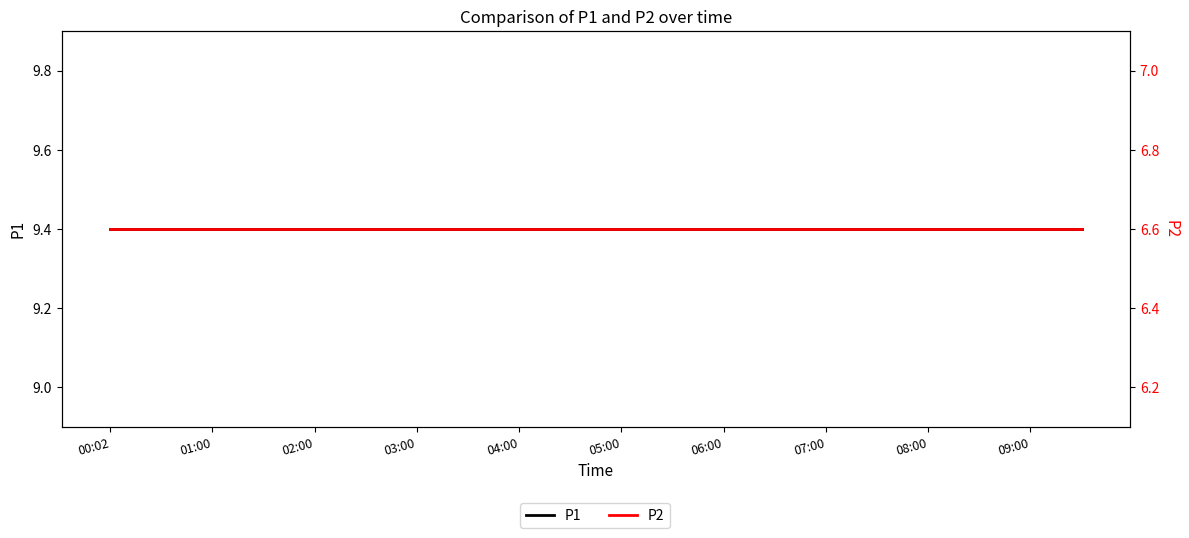

What is the smallest value displayed?

6.6